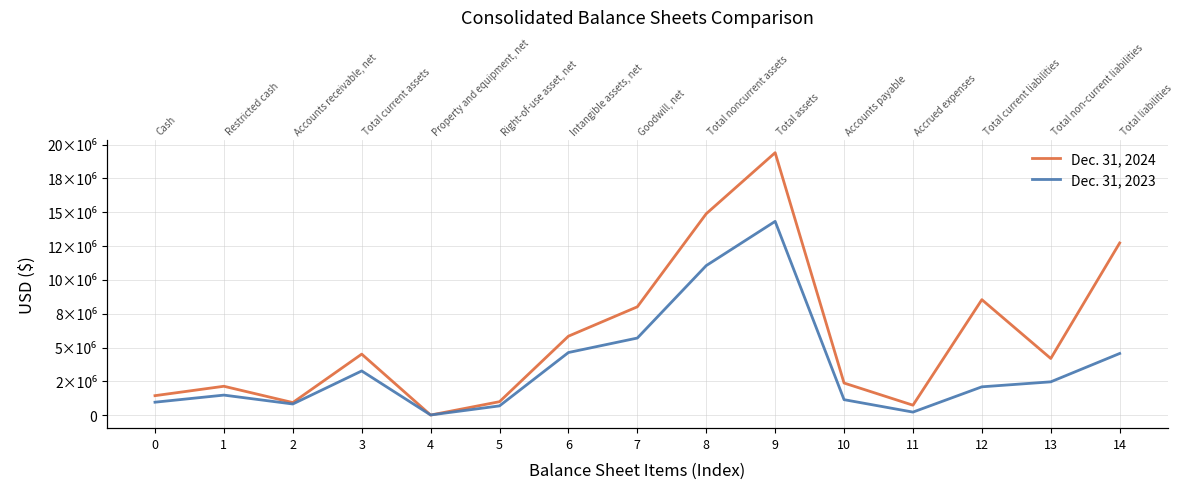

What is the total value across all series at 5?

1685285